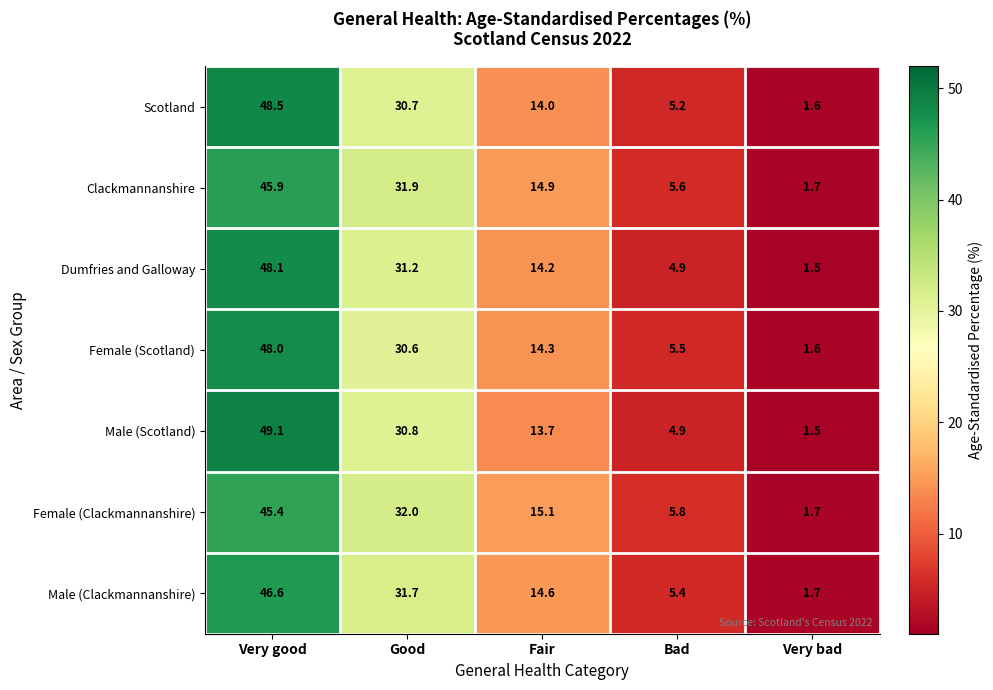

What is the average value of the Clackmannanshire series?

20.0